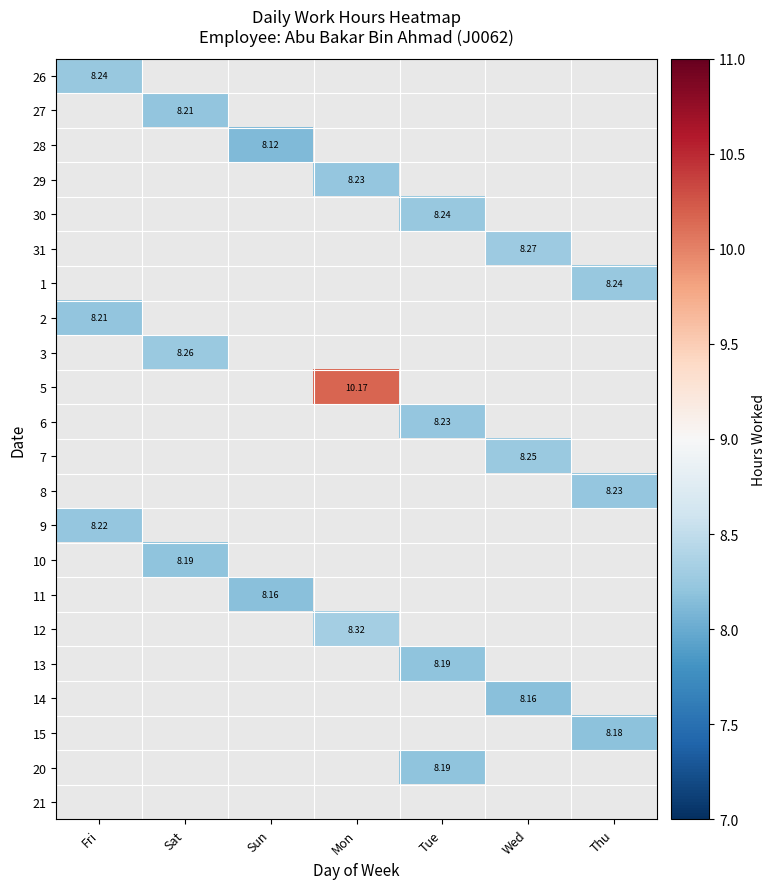

Is it true that 26 equals 13.6 at Fri?

False